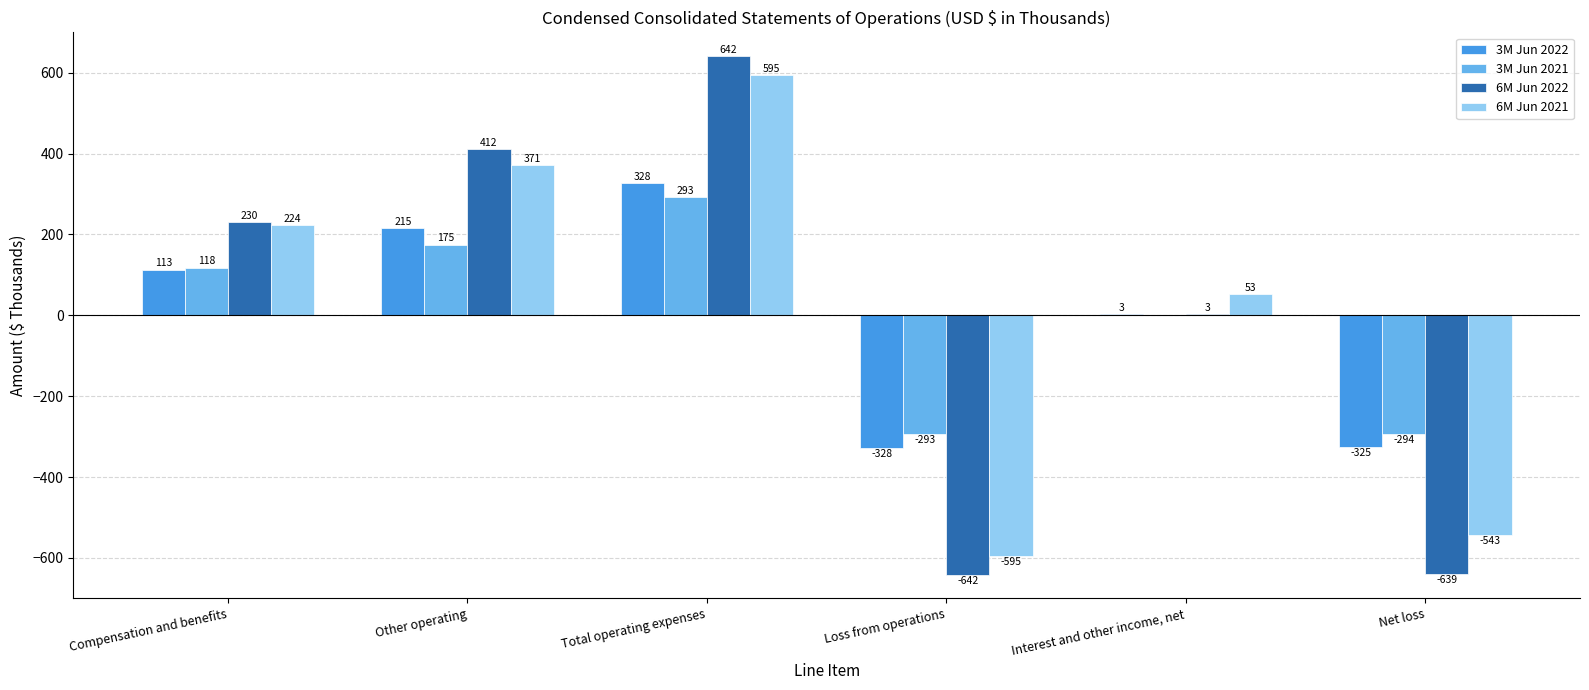

Reading left to right, list all the values displayed in this chart.

3M Jun 2022: Compensation and benefits=113	Other operating=215	Total operating expenses=328	Loss from operations=-328	Interest and other income, net=3	Net loss=-325
3M Jun 2021: Compensation and benefits=118	Other operating=175	Total operating expenses=293	Loss from operations=-293	Interest and other income, net=0	Net loss=-294
6M Jun 2022: Compensation and benefits=230	Other operating=412	Total operating expenses=642	Loss from operations=-642	Interest and other income, net=3	Net loss=-639
6M Jun 2021: Compensation and benefits=224	Other operating=371	Total operating expenses=595	Loss from operations=-595	Interest and other income, net=53	Net loss=-543